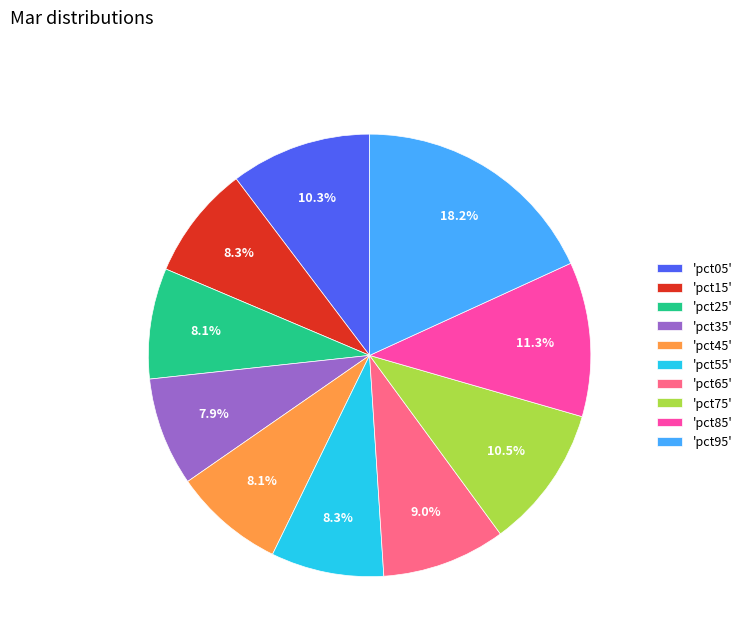

Does 'pct05' represent more than half of the total?

No